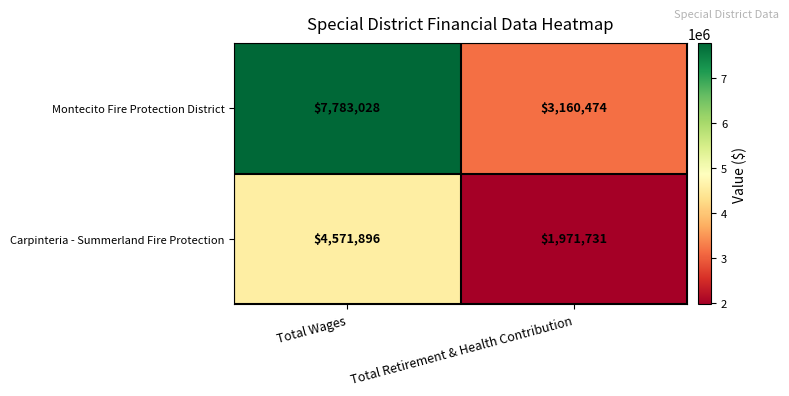

Which series has the largest range (max minus min)?

Montecito Fire Protection District